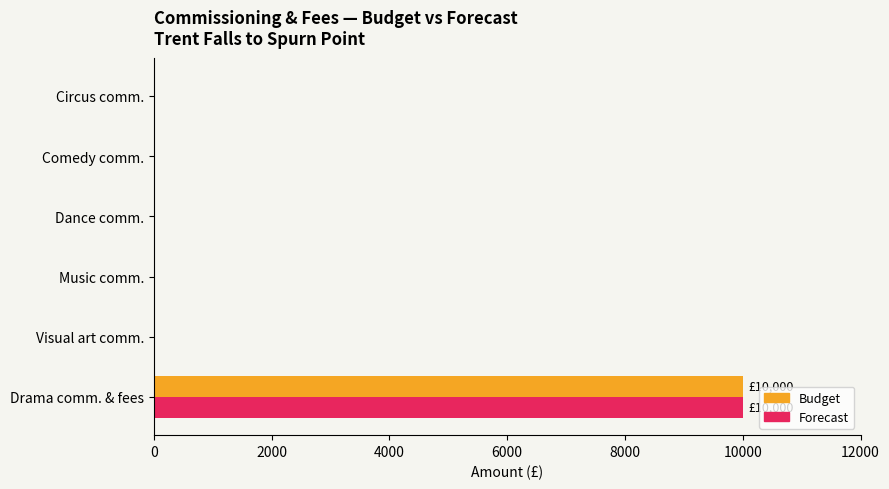

What is the average value of the Forecast series?

1667